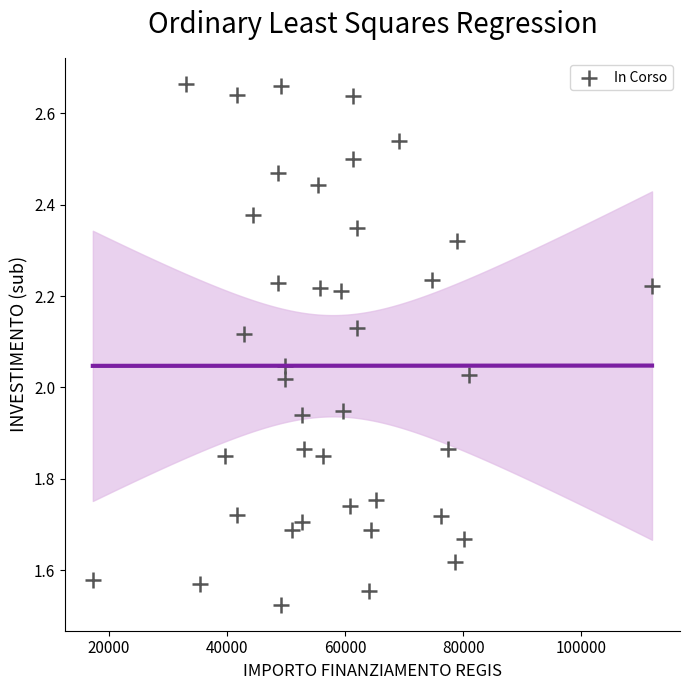

What is the range of X values (max minus min)?

94665.7